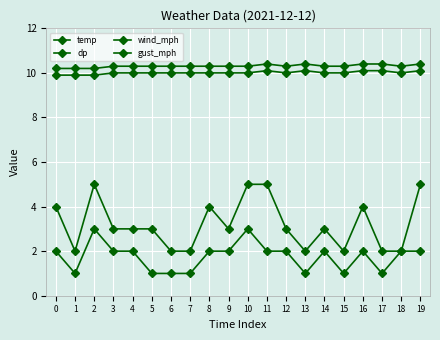

How many lines are shown in the chart?

4